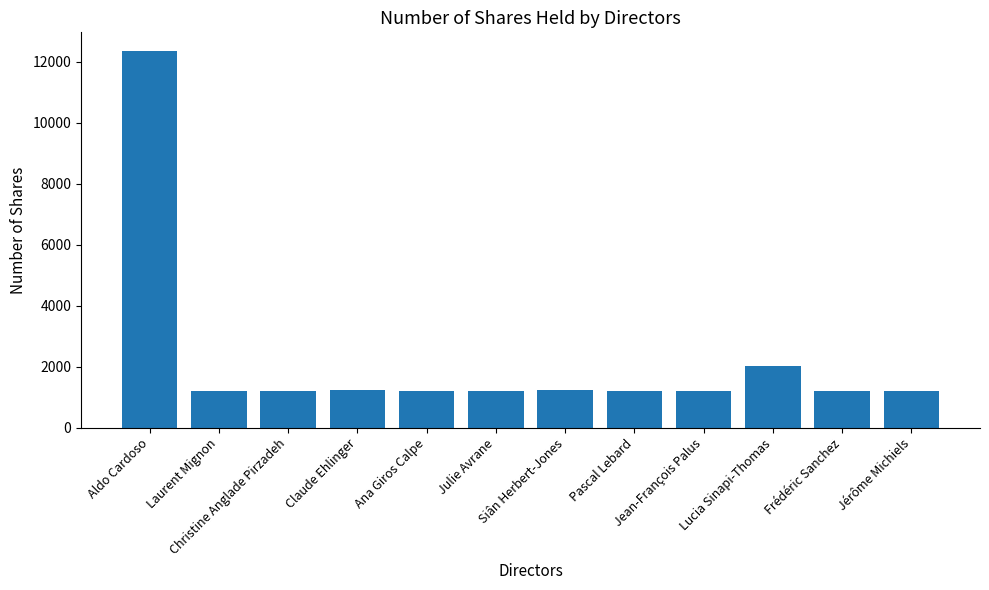

What is the smallest value displayed?

1200